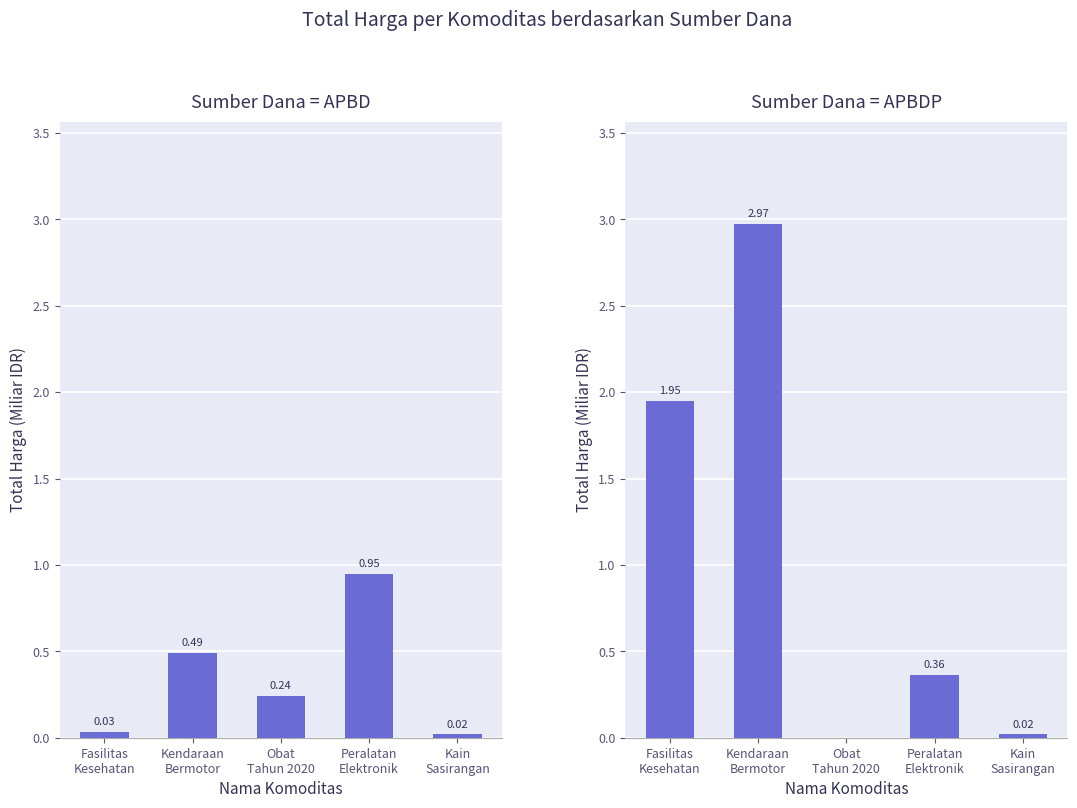

List the series in order of their overall mean, lowest first.

Sumber Dana = APBD, Sumber Dana = APBDP